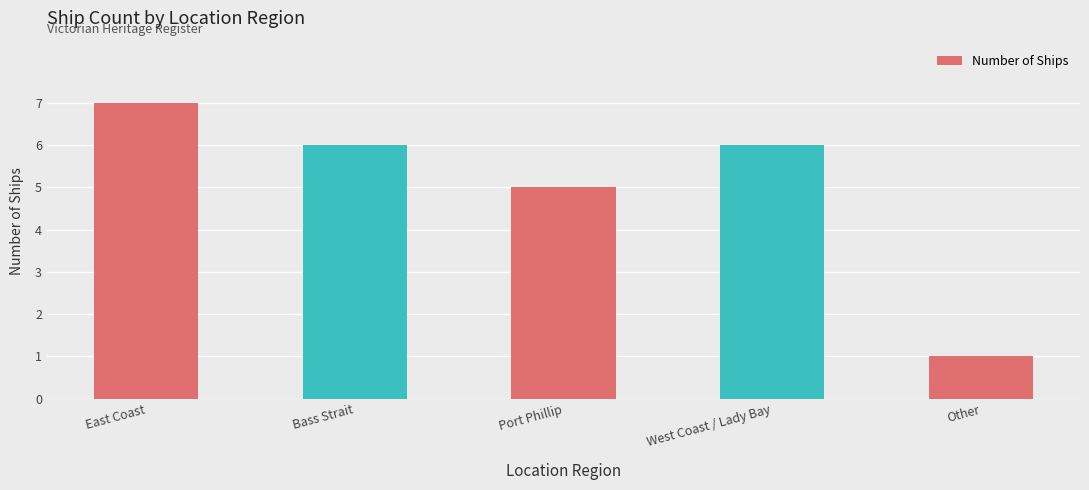

What is the greatest value displayed?

7